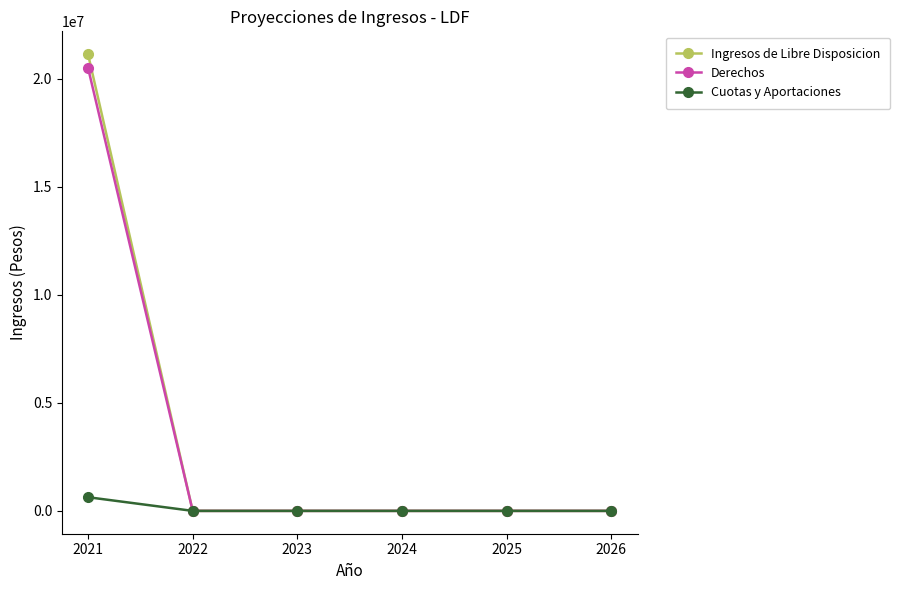

Rank the series by their maximum value, from lowest to highest.

Cuotas y Aportaciones, Derechos, Ingresos de Libre Disposicion